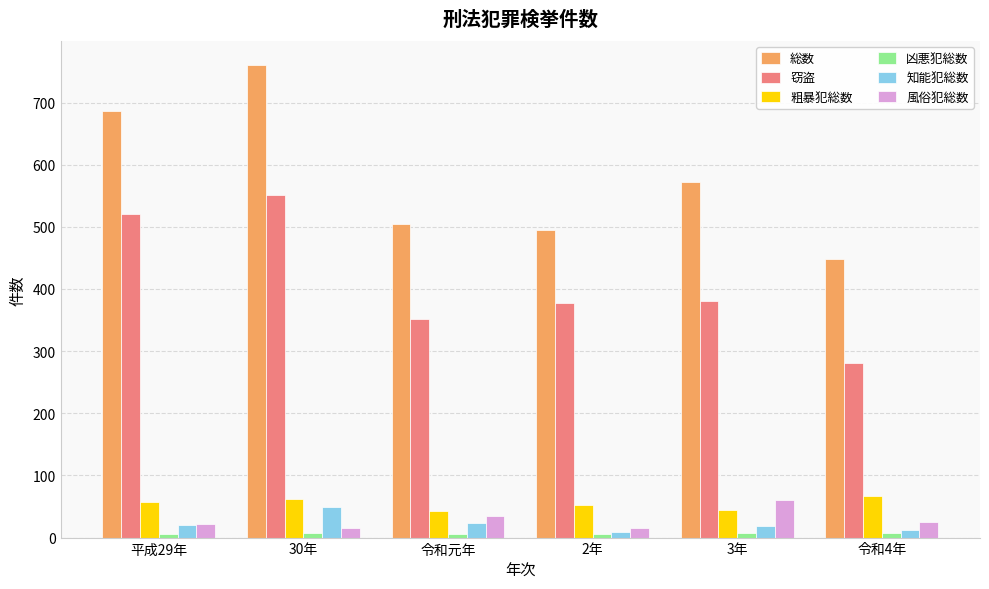

Does the chart contain stacked bars?

No